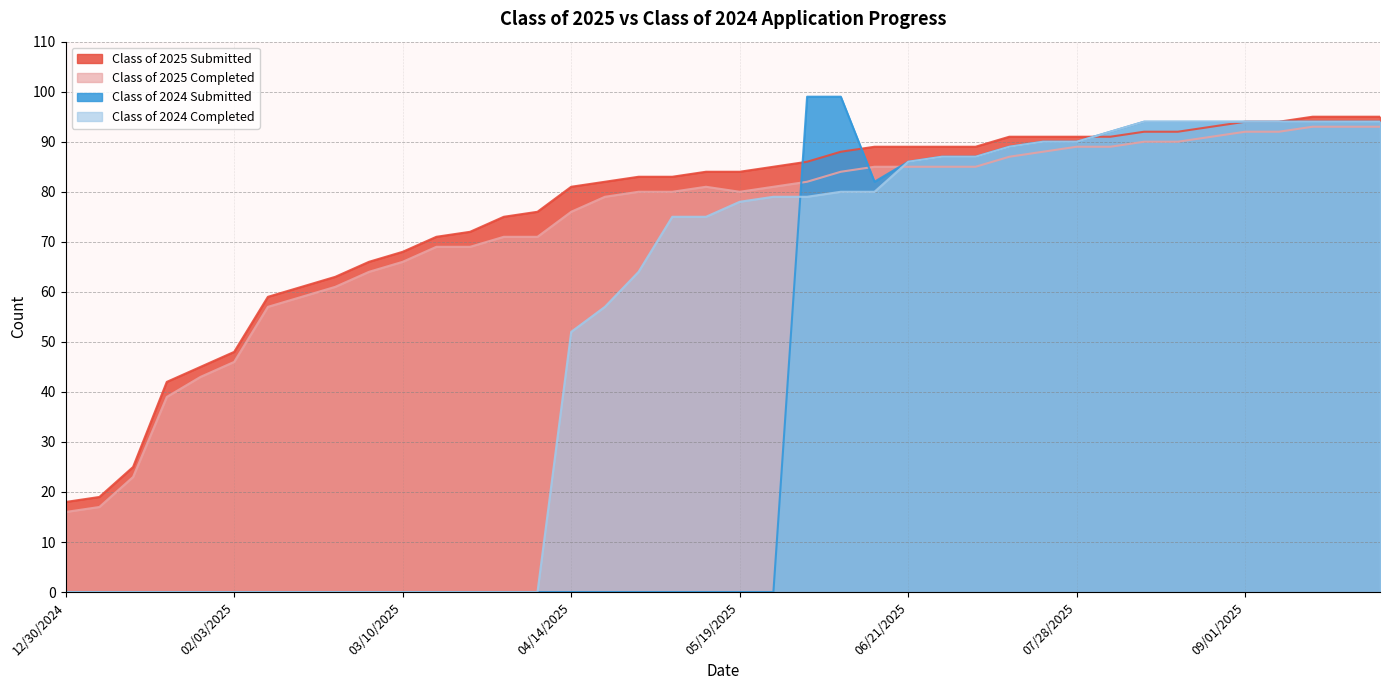

How many series are shown in this chart?

4